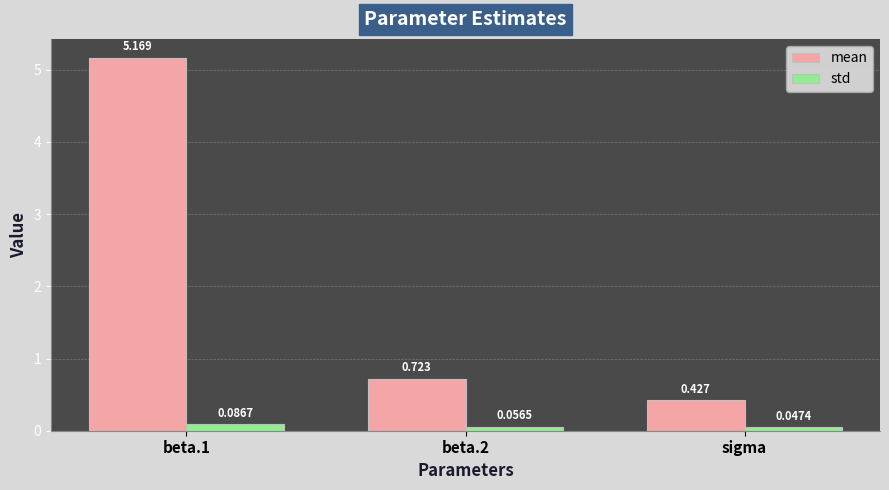

At which label is std closest to 0?

sigma